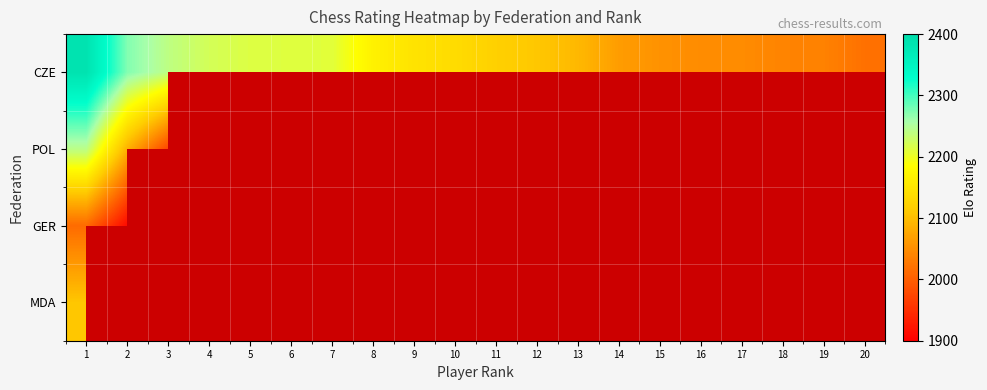

Between 1 and 16, which is larger?

1